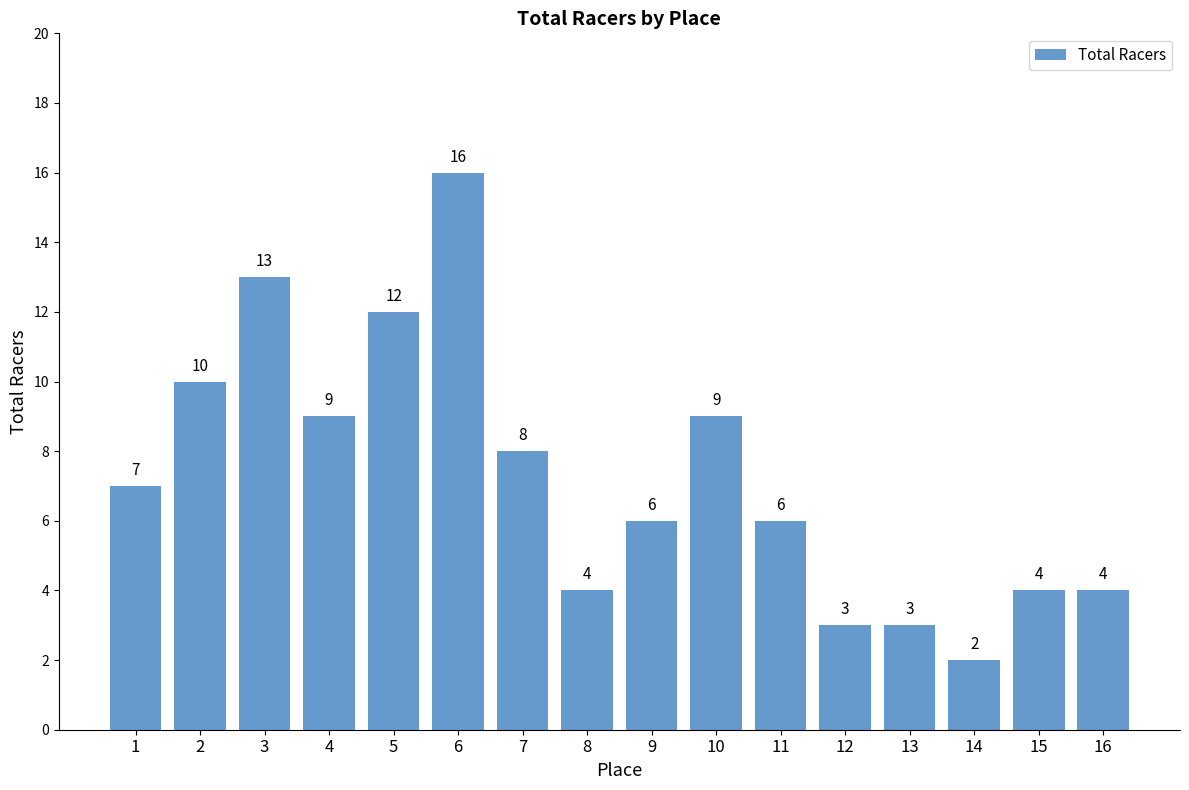

How many series are shown in this chart?

1